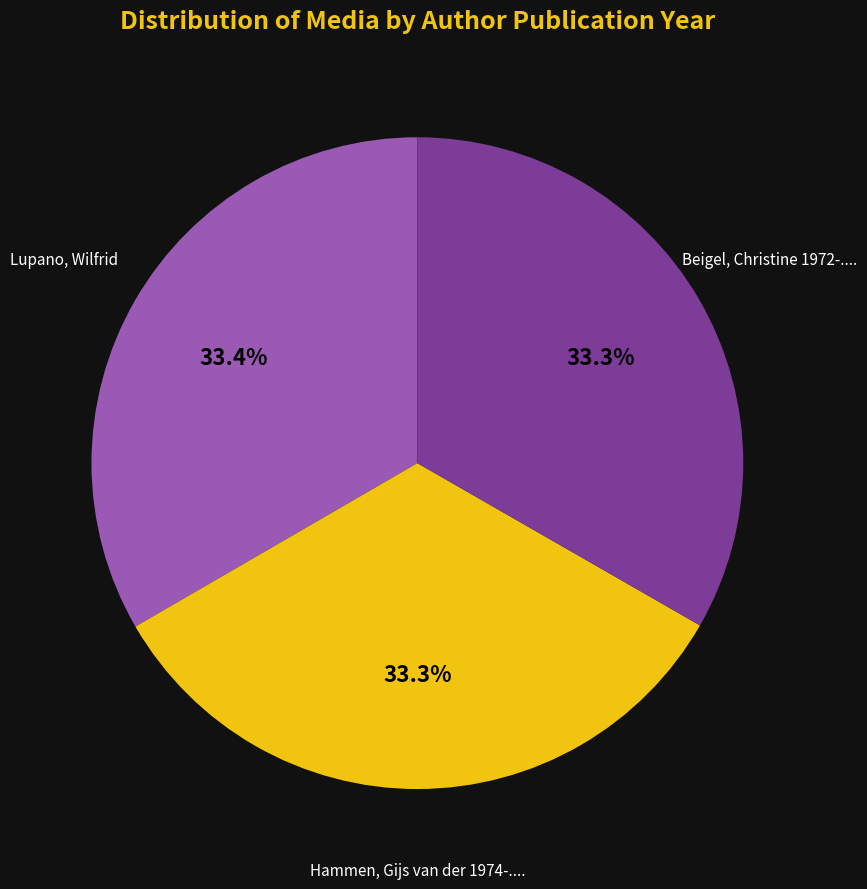

Is there any slice that represents more than half of the pie?

No